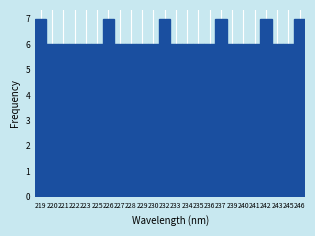

Reading left to right, extract all data points from this chart.

7	6	6	6	6	6	7	6	6	6	6	7	6	6	6	6	7	6	6	6	7	6	6	7